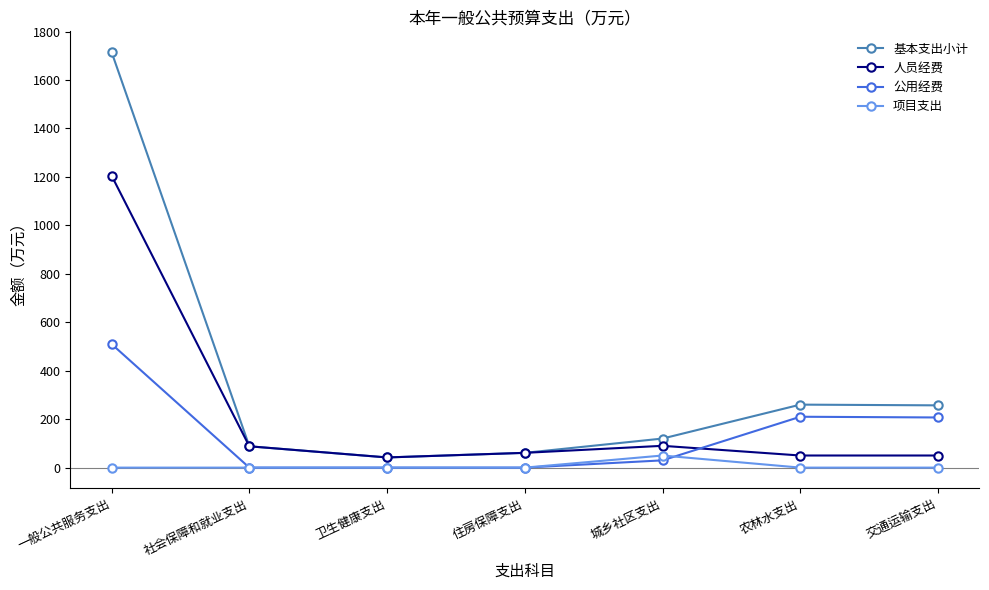

How many distinct data groups are displayed?

4